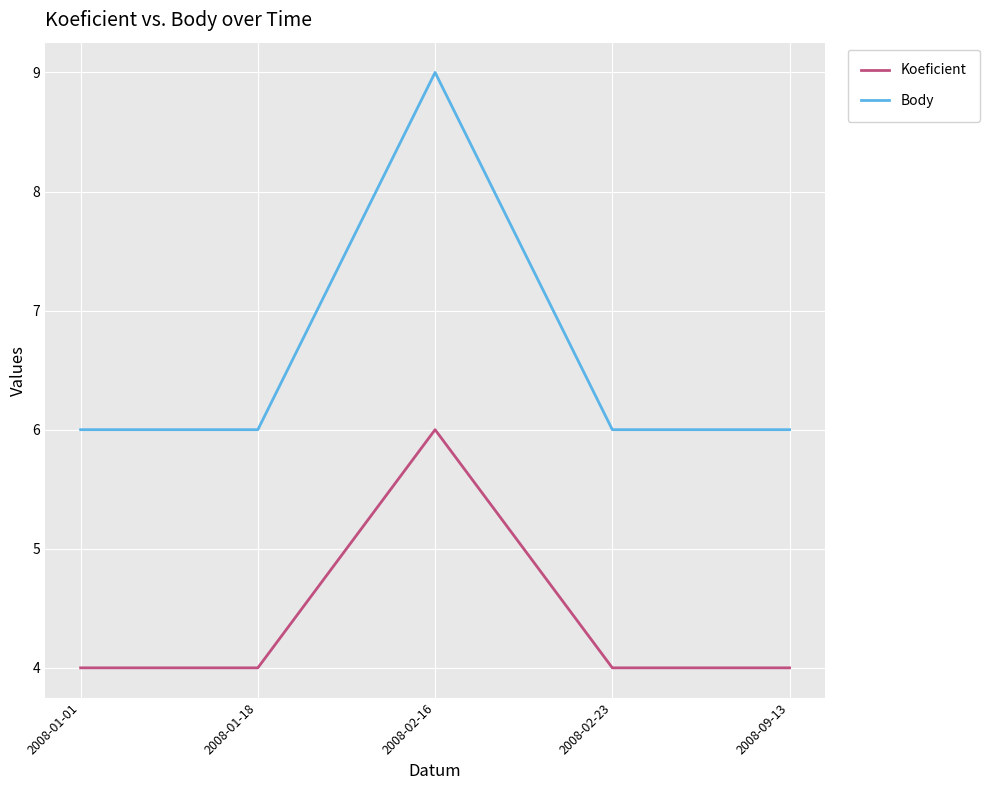

True or false: Koeficient and Body intersect in this chart.

False